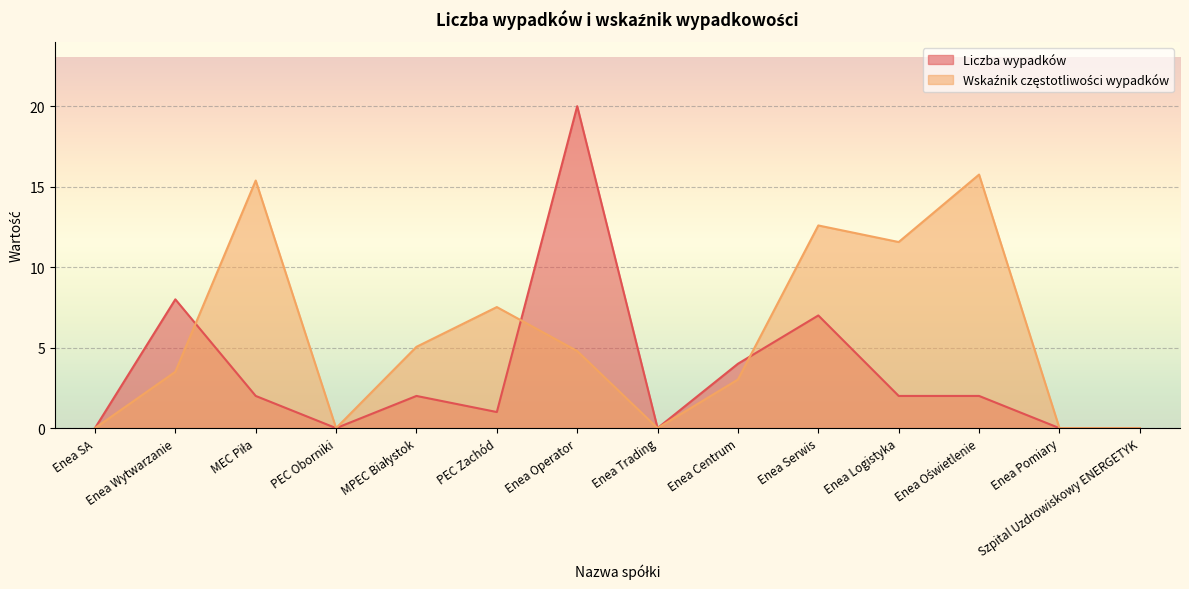

Which series ends up on top after the final intersection of Wskaźnik częstotliwości wypadków and Liczba wypadków?

Wskaźnik częstotliwości wypadków